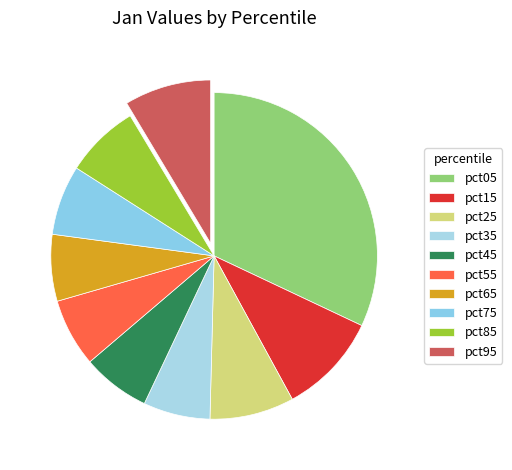

Which slice is the largest?

pct05